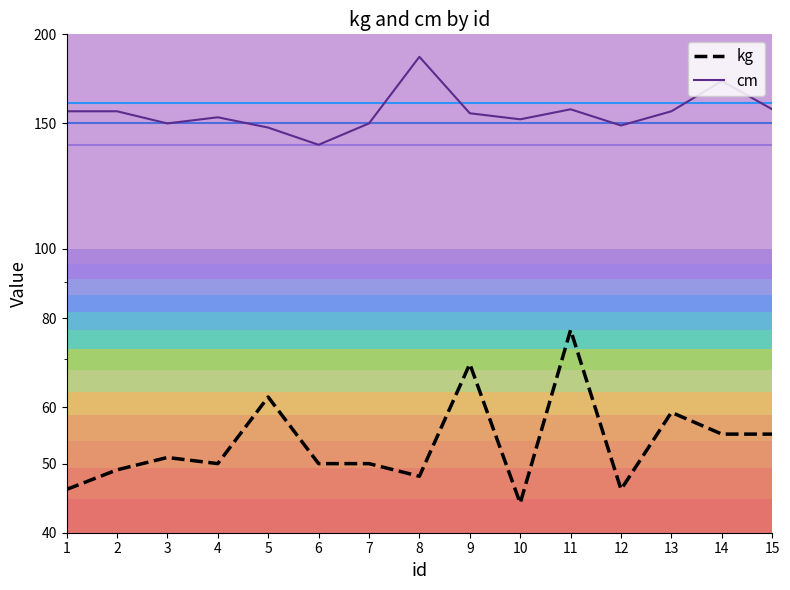

What is the value of the cm point at the 5th from the left?

148